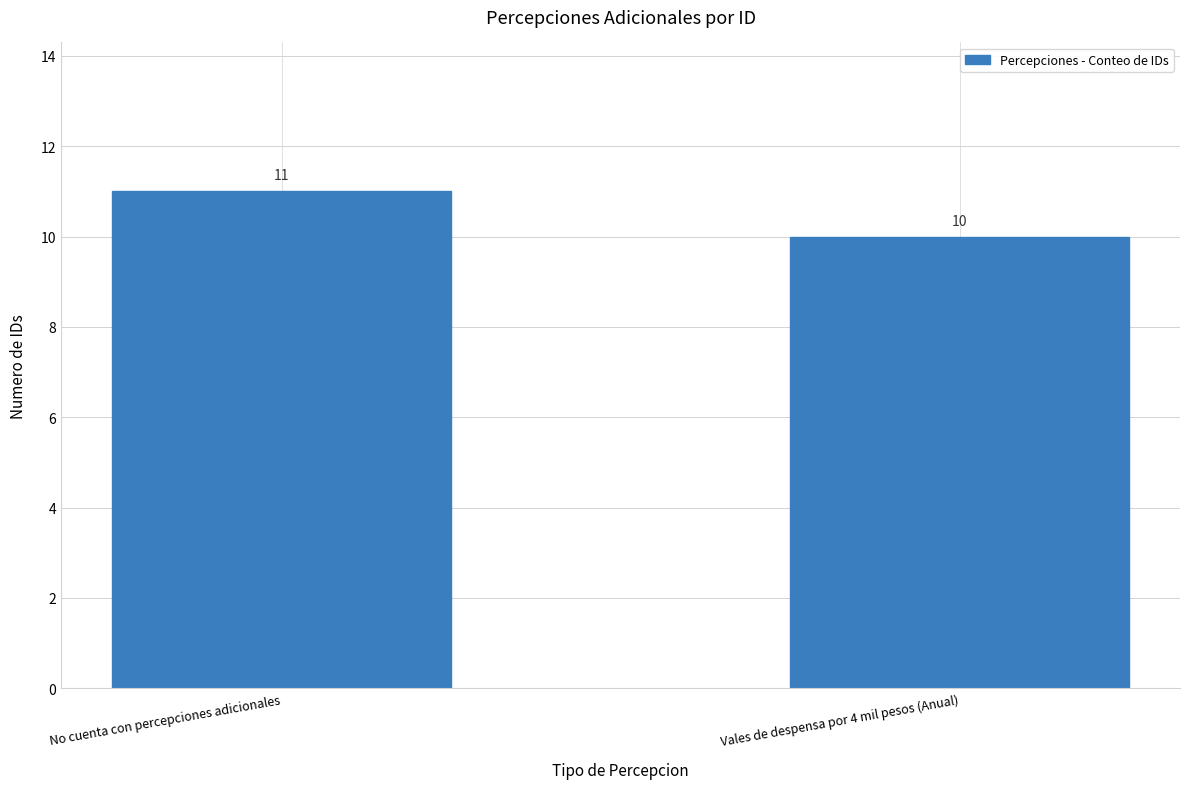

How many data points are less than 11?

1